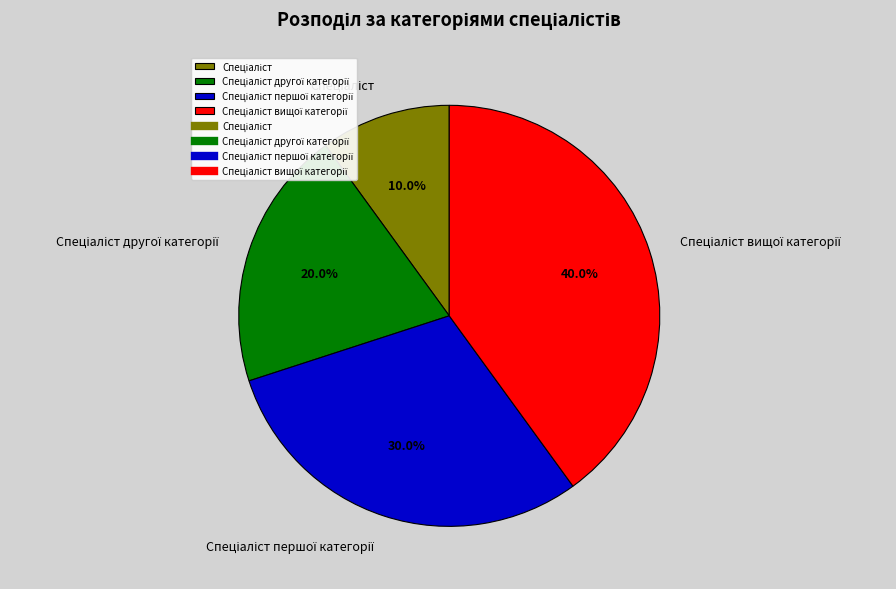

Does any single category account for the majority?

No